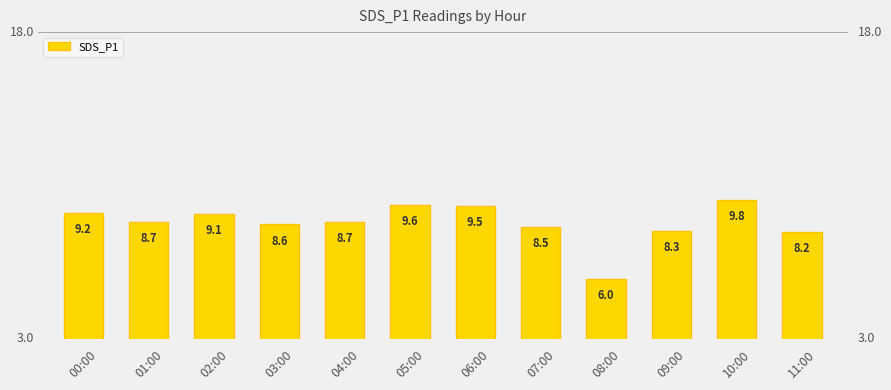

What is the smallest value displayed?

6.0